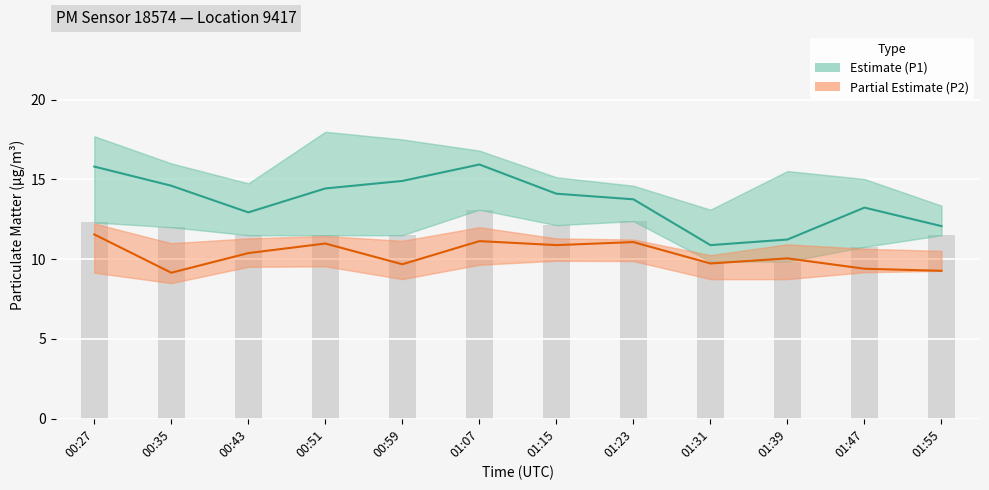

What is the sum of all P1 (PM10) values?

163.8